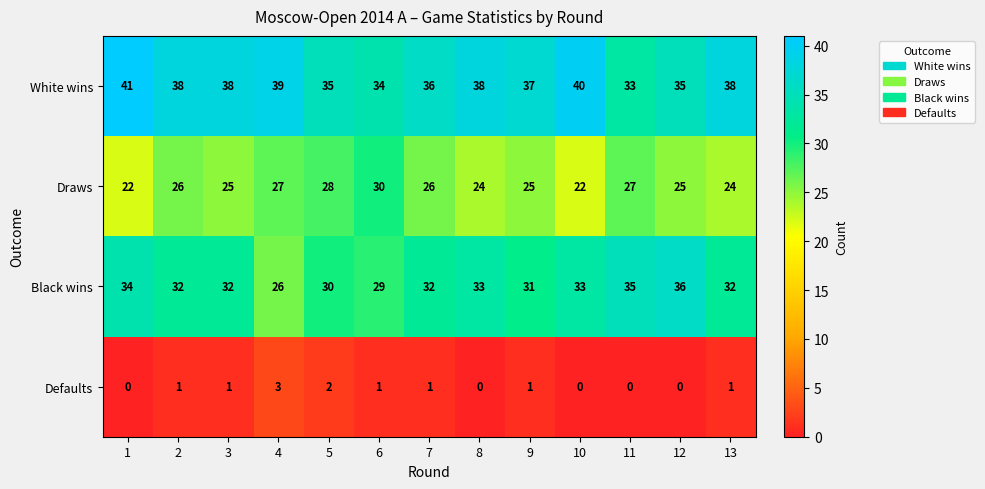

How many Defaults values are between 0 and 1?

11